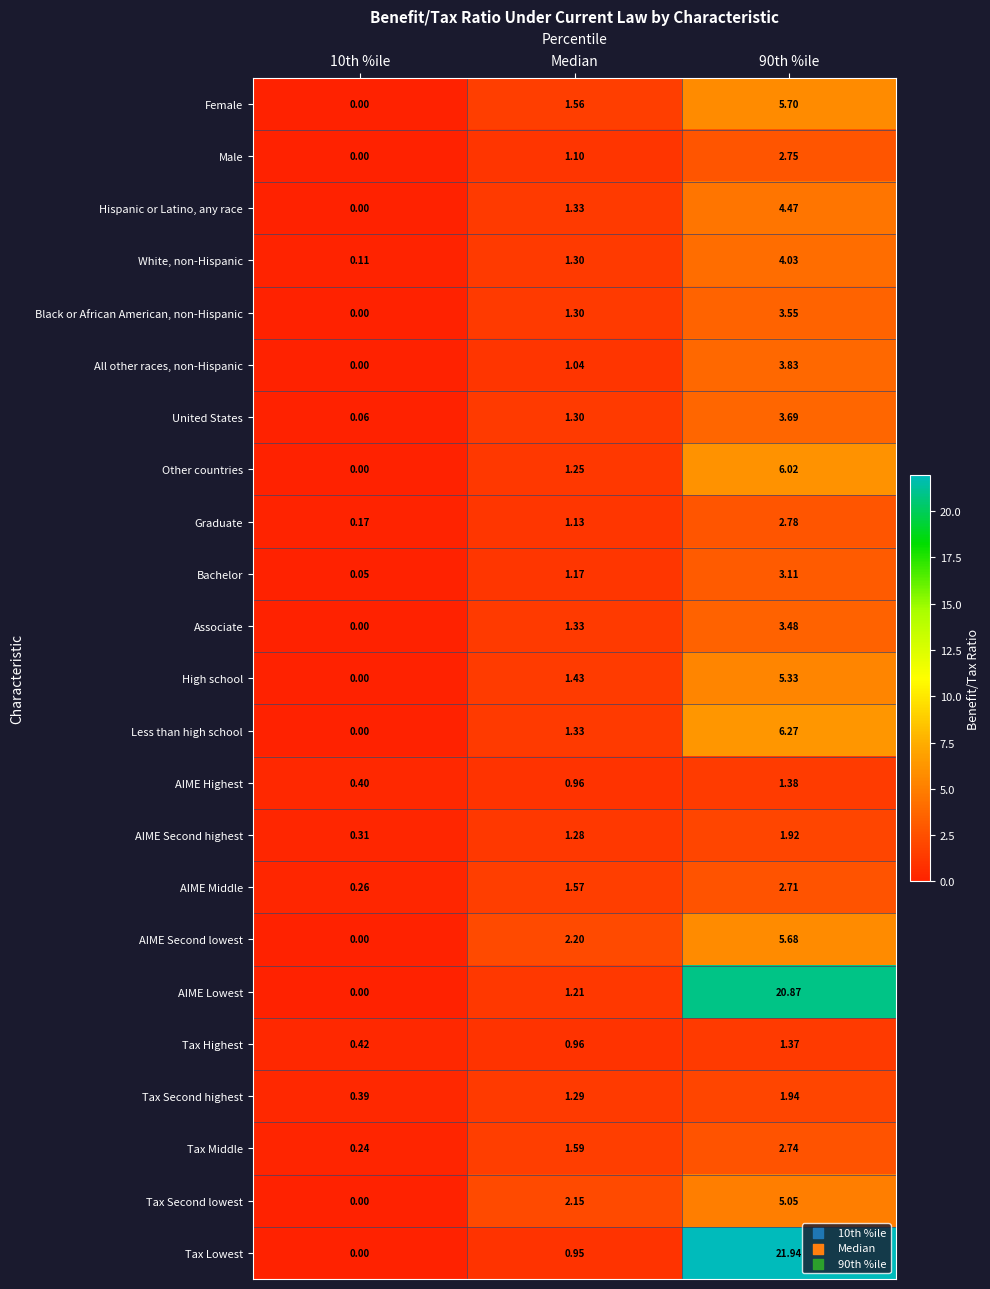

Is the value of Tax Second lowest at Median greater than the value of Tax Highest at 10th %ile?

Yes